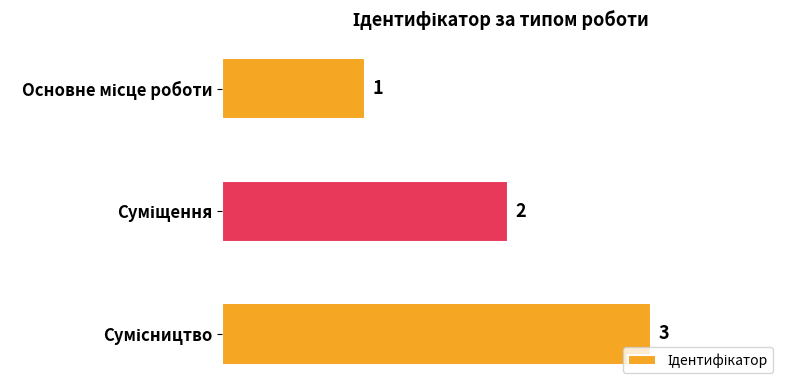

What is the greatest value displayed?

3